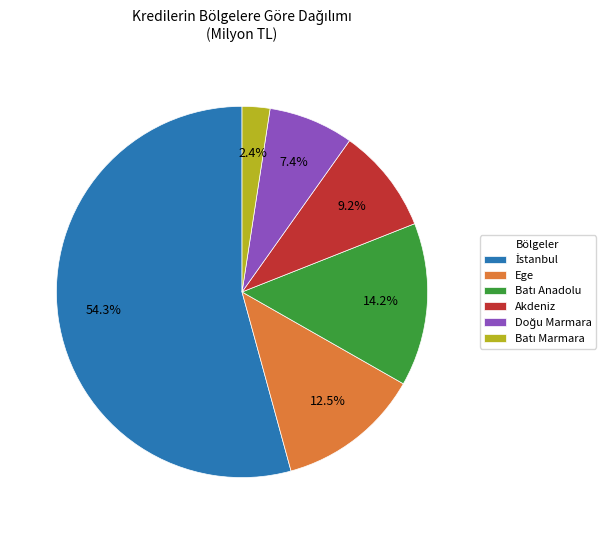

What percentage is NOT represented by Ege?

87.5%